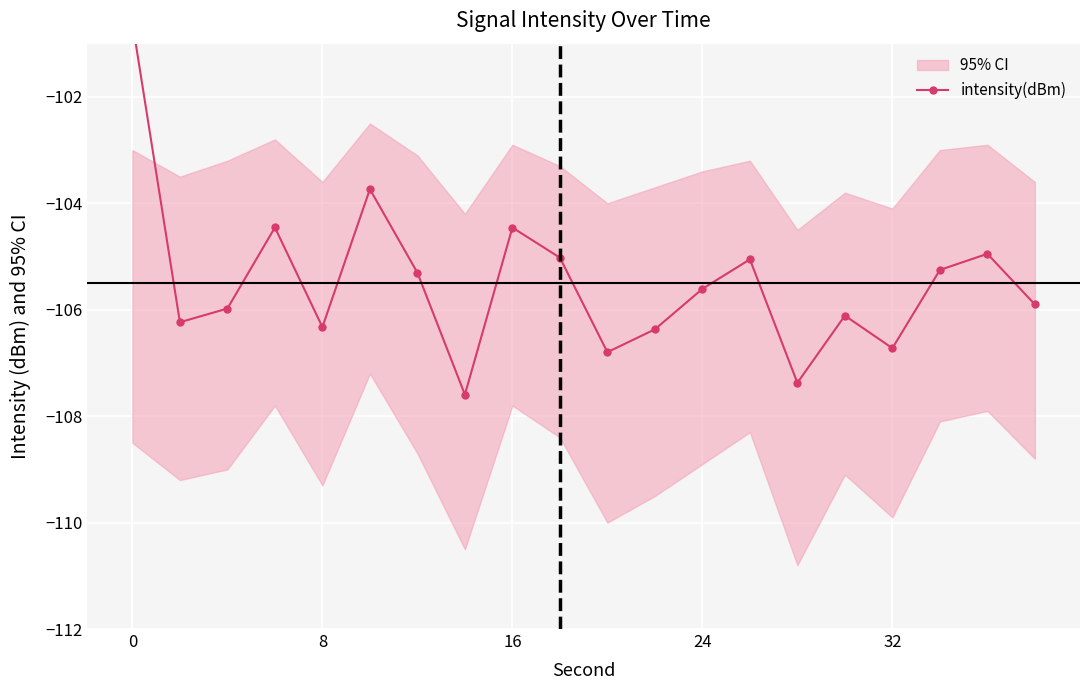

What is the sum of all values?

-2109.8